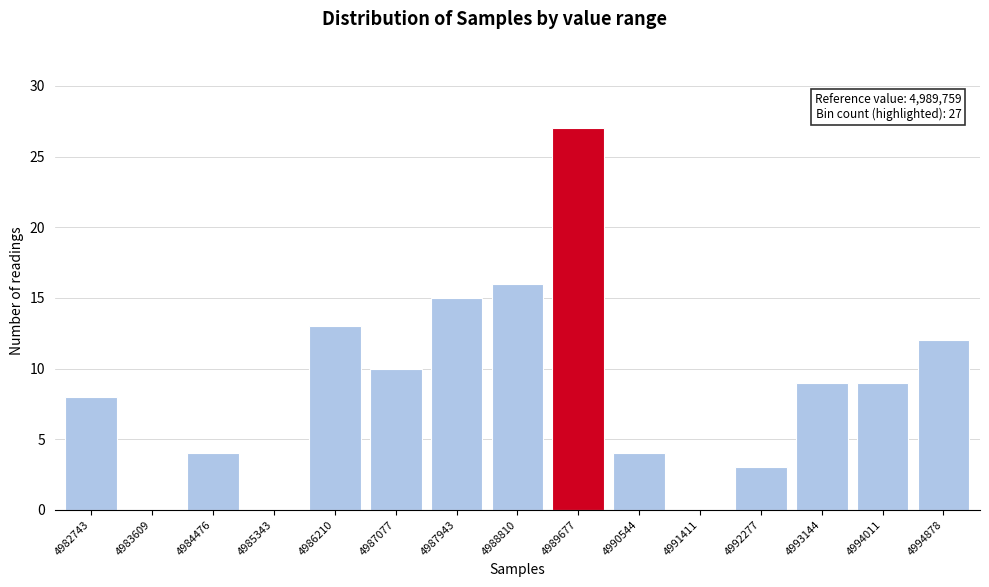

Reading right to left, transcribe all the data shown in this chart.

4994878=12	4994011=9	4993144=9	4992277=3	4991411=0	4990544=4	4989677=27	4988810=16	4987943=15	4987077=10	4986210=13	4985343=0	4984476=4	4983609=0	4982743=8